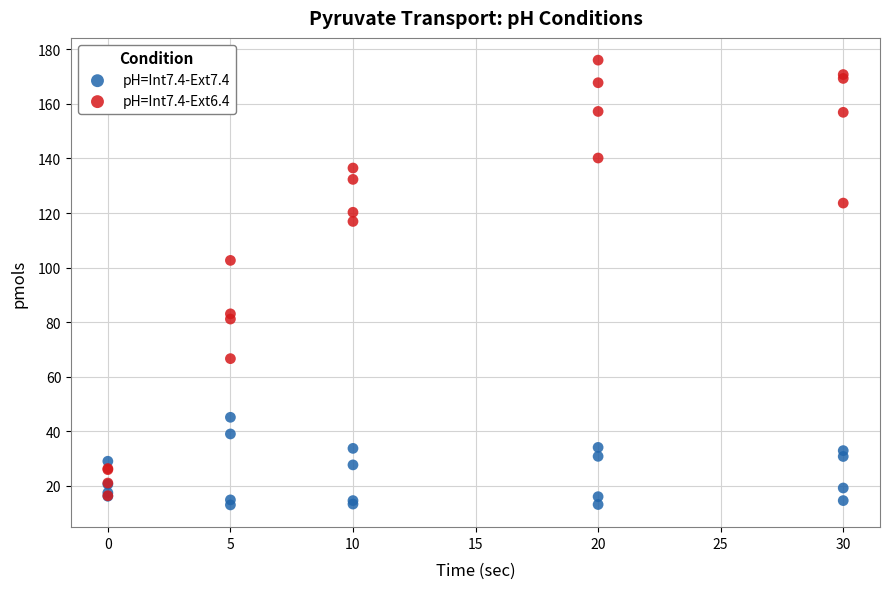

Across all series, what Y value is closest to 94?

102.6